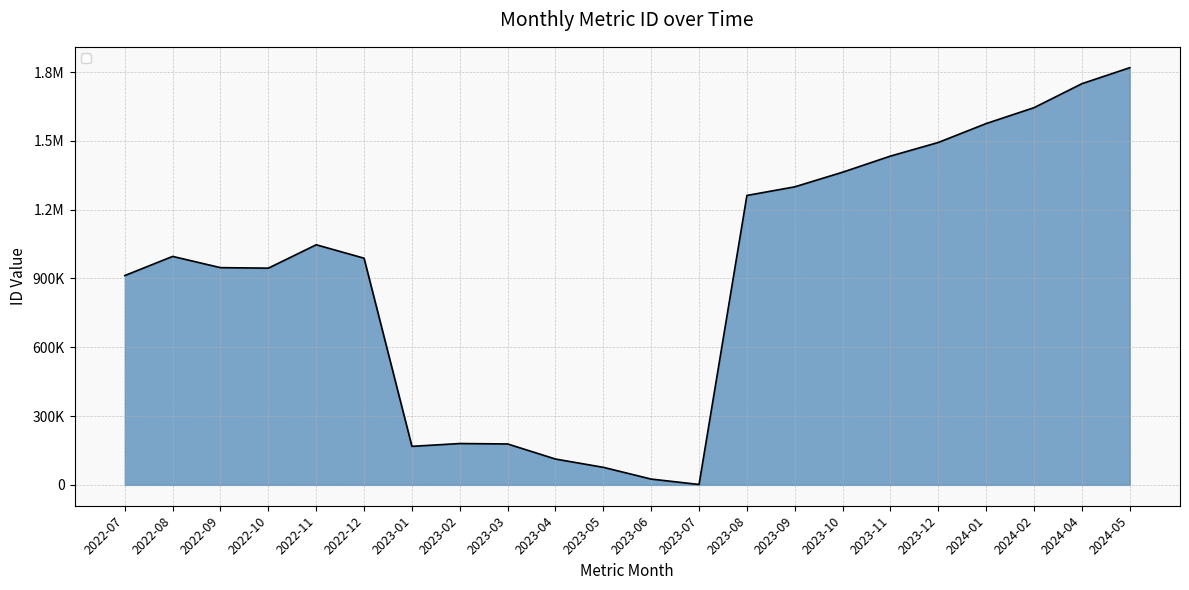

True or false: there are more than 1 points higher than both neighbors.

True